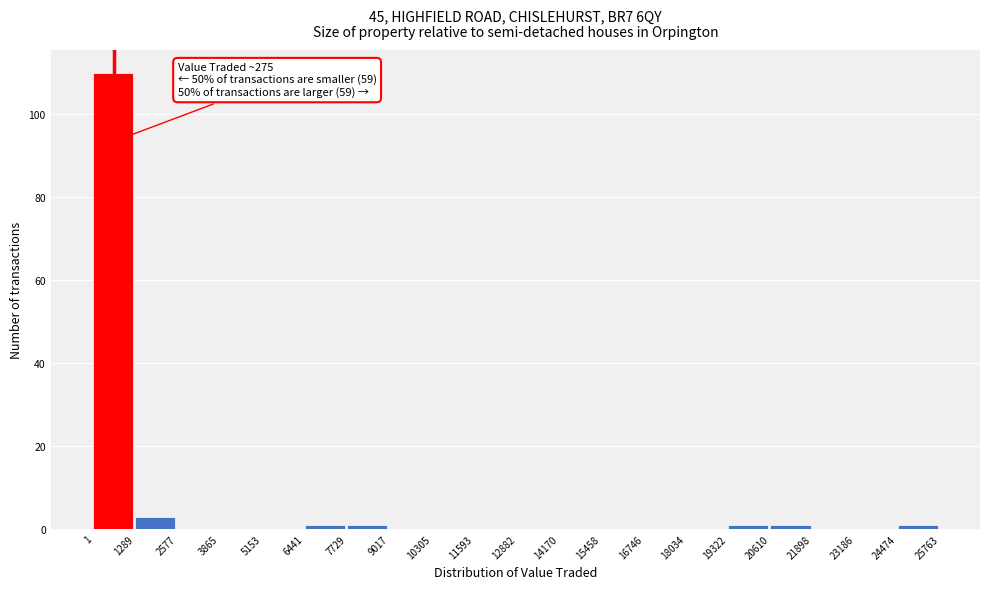

Over which range of the x-axis is the bar tallest?

1 to 1289